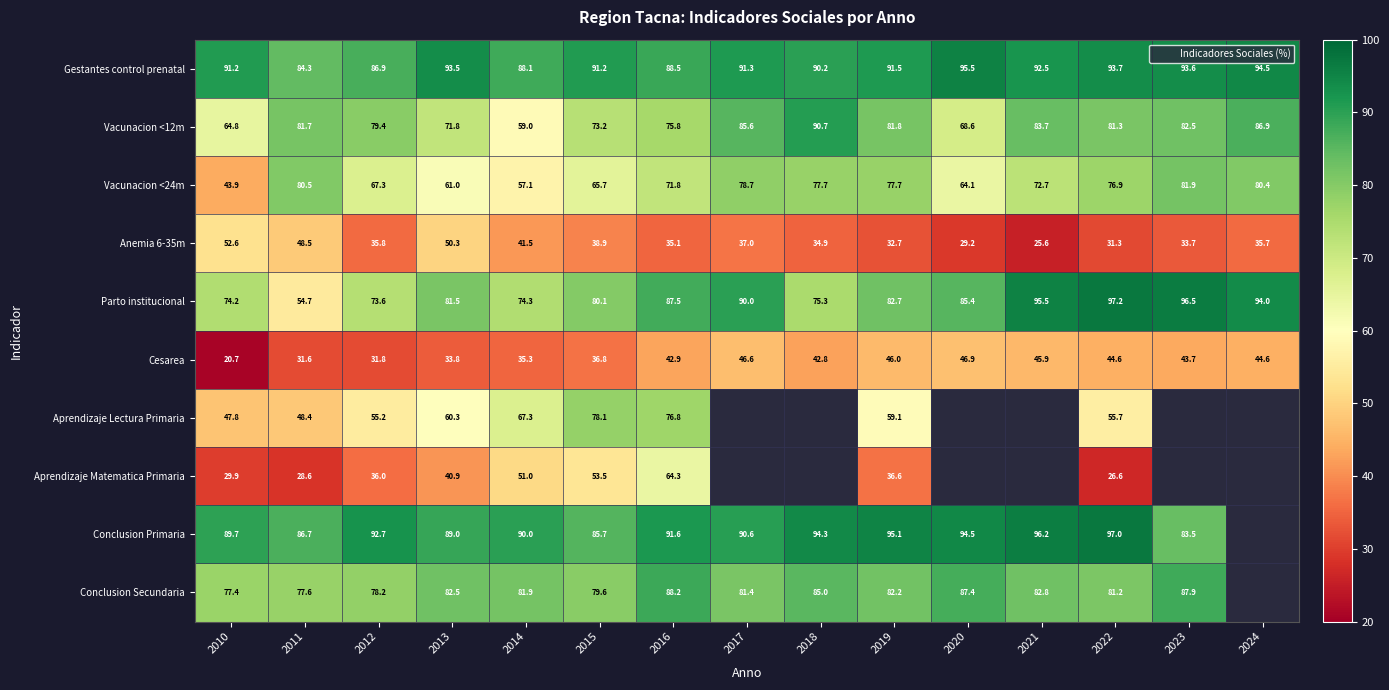

Rank the series by their maximum value, from lowest to highest.

Cesarea, Anemia 6-35m, Aprendizaje Matematica Primaria, Aprendizaje Lectura Primaria, Vacunacion <24m, Conclusion Secundaria, Vacunacion <12m, Gestantes control prenatal, Conclusion Primaria, Parto institucional